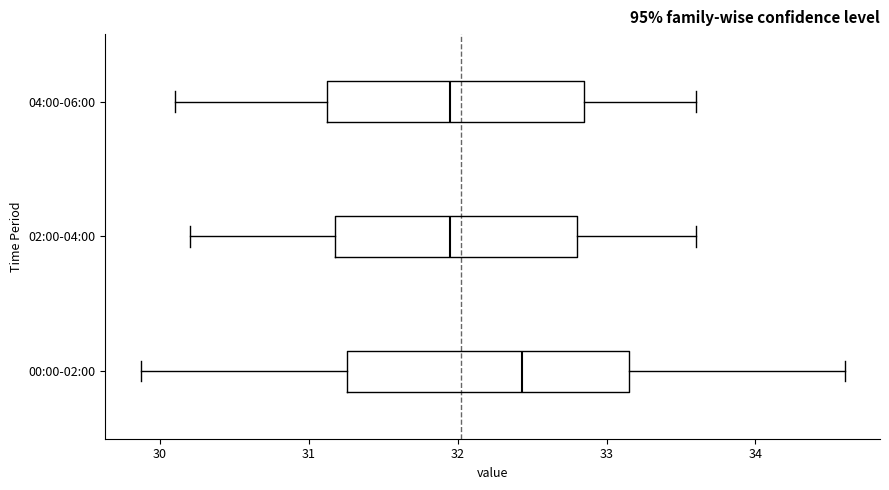

Reading bottom to top, read every box against the x-axis: the position of its median line, the range the box covers, and the ends of its whiskers. The values are not printed on the chart, so give them approximately, as read against the axis.

00:00-02:00: median 32.4, box 31.3 to 33.1, whiskers 29.9 to 34.6
02:00-04:00: median 32.0, box 31.2 to 32.8, whiskers 30.2 to 33.6
04:00-06:00: median 32.0, box 31.1 to 32.9, whiskers 30.1 to 33.6